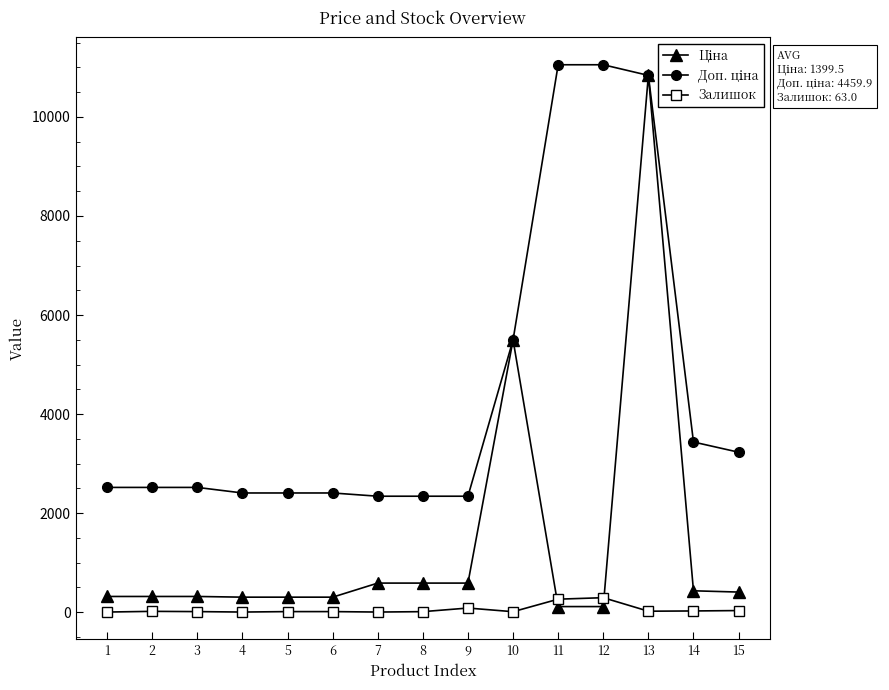

What is the difference between the highest and lowest values at 4?

2405.2